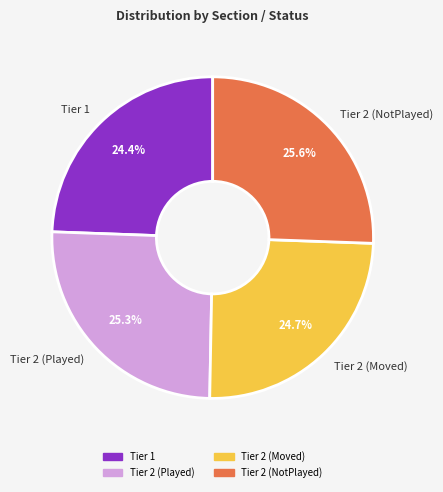

Do Tier 2 (Moved) and Tier 1 together represent more than half of the pie?

No